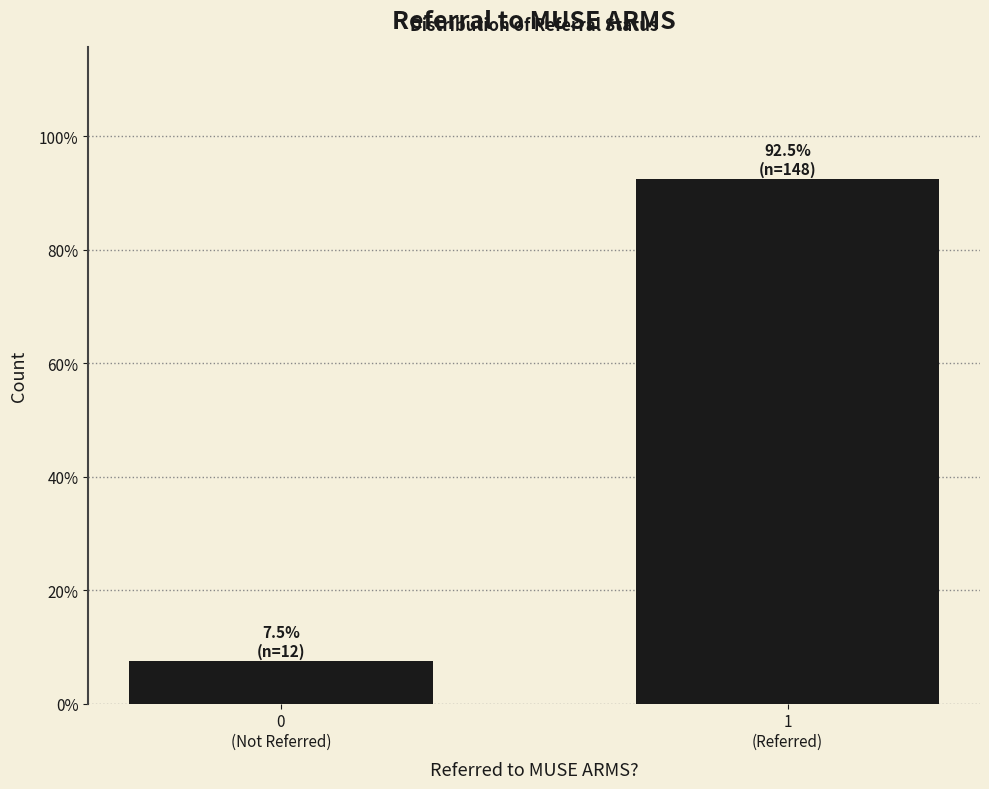

Reading right to left, what are all the values shown in this chart?

92.5	7.5